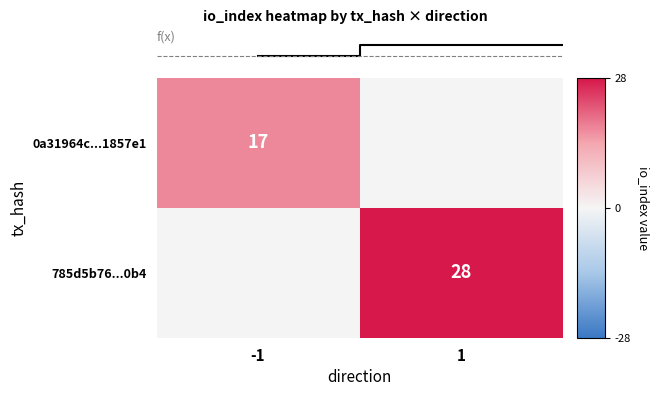

The value of 785d5b76...0b4 at 1 is 28. True or false?

True